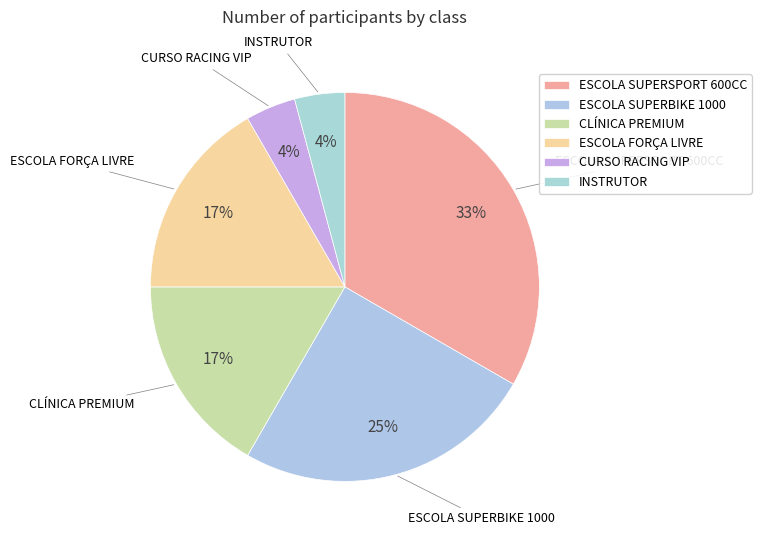

What is the ratio of the value at ESCOLA FORÇA LIVRE to the value at ESCOLA SUPERSPORT 600CC?

0.5